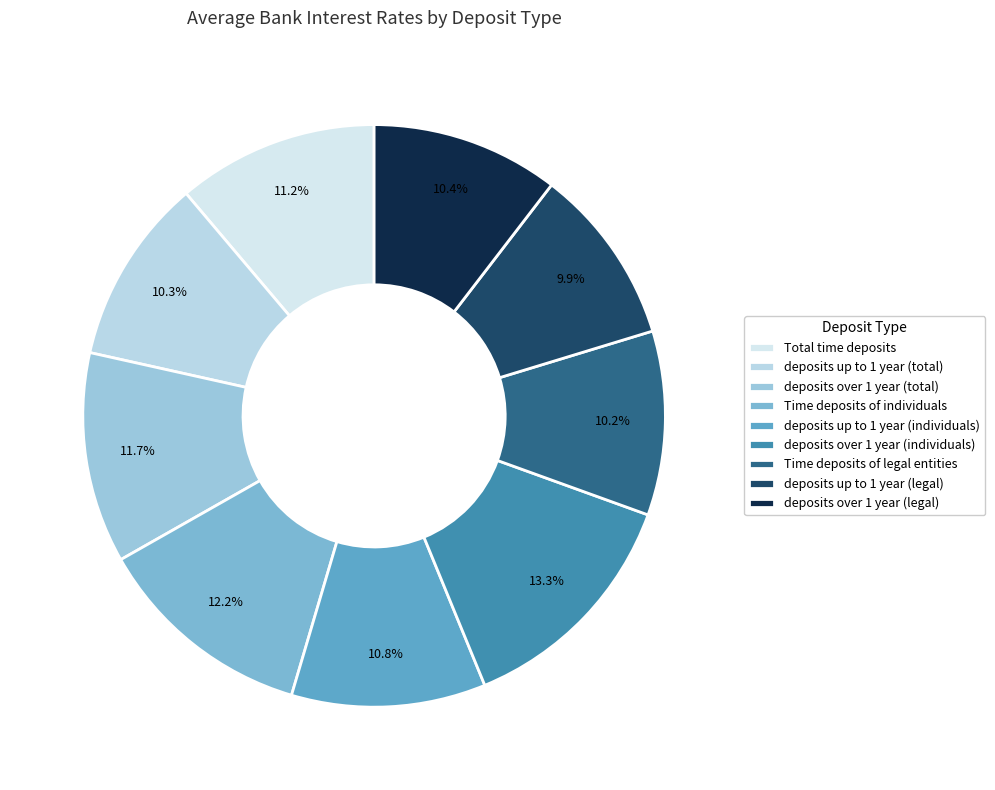

Is Time deposits of legal entities the majority of the pie?

No